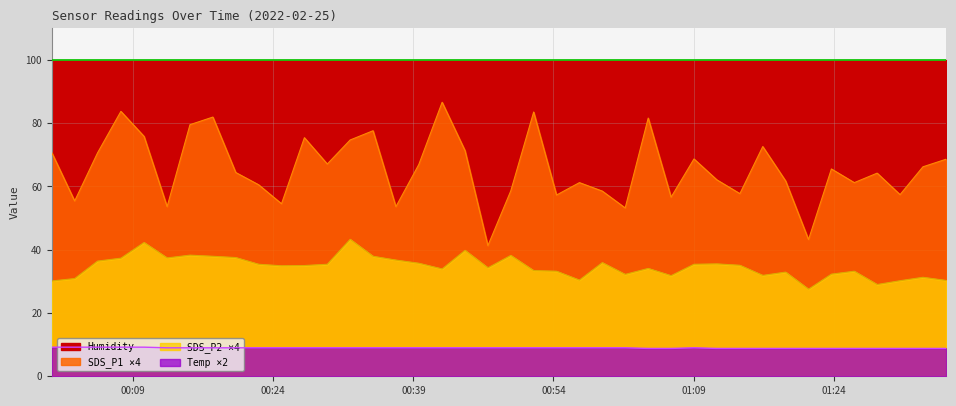

Which series has the largest total across all categories?

SDS_P1